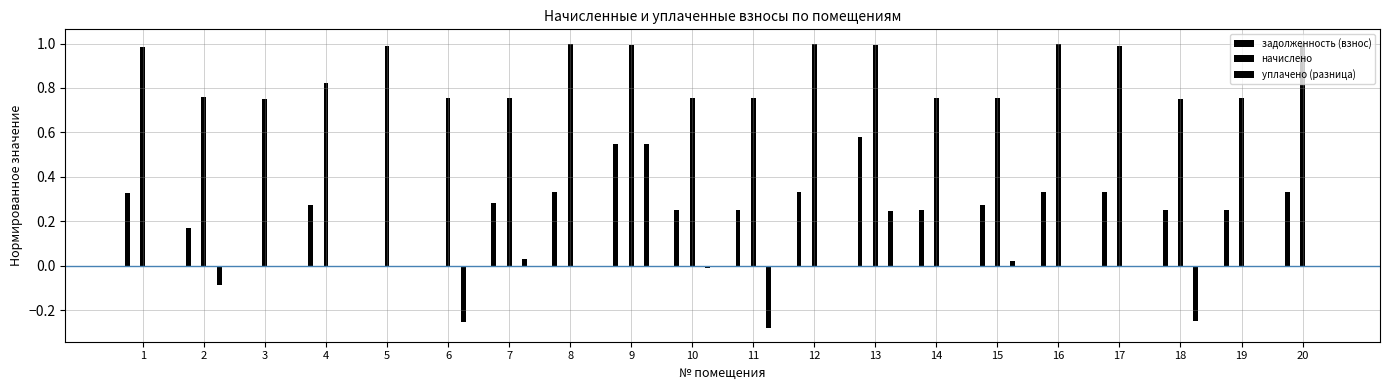

What are all the series names shown in the legend?

задолженность (взнос), начислено, уплачено (разница)